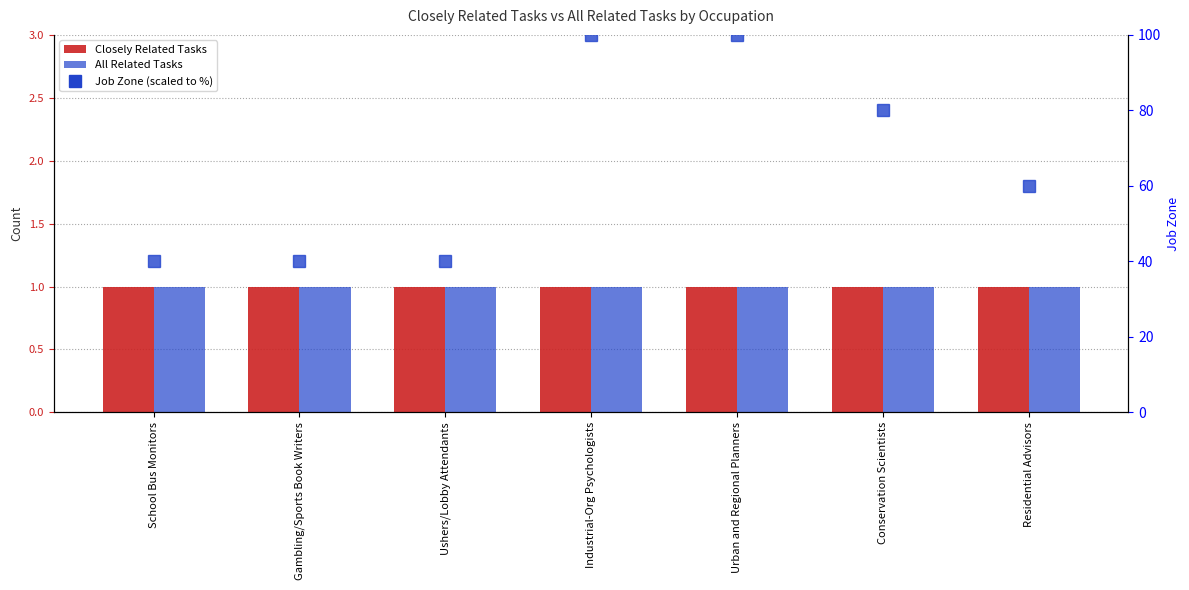

Reading left to right, extract all data points from this chart.

Closely Related Tasks: School Bus Monitors=1	Gambling/Sports Book Writers=1	Ushers/Lobby Attendants=1	Industrial-Org Psychologists=1	Urban and Regional Planners=1	Conservation Scientists=1	Residential Advisors=1
All Related Tasks: School Bus Monitors=1	Gambling/Sports Book Writers=1	Ushers/Lobby Attendants=1	Industrial-Org Psychologists=1	Urban and Regional Planners=1	Conservation Scientists=1	Residential Advisors=1
Job Zone (scaled): School Bus Monitors=40	Gambling/Sports Book Writers=40	Ushers/Lobby Attendants=40	Industrial-Org Psychologists=100	Urban and Regional Planners=100	Conservation Scientists=80	Residential Advisors=60